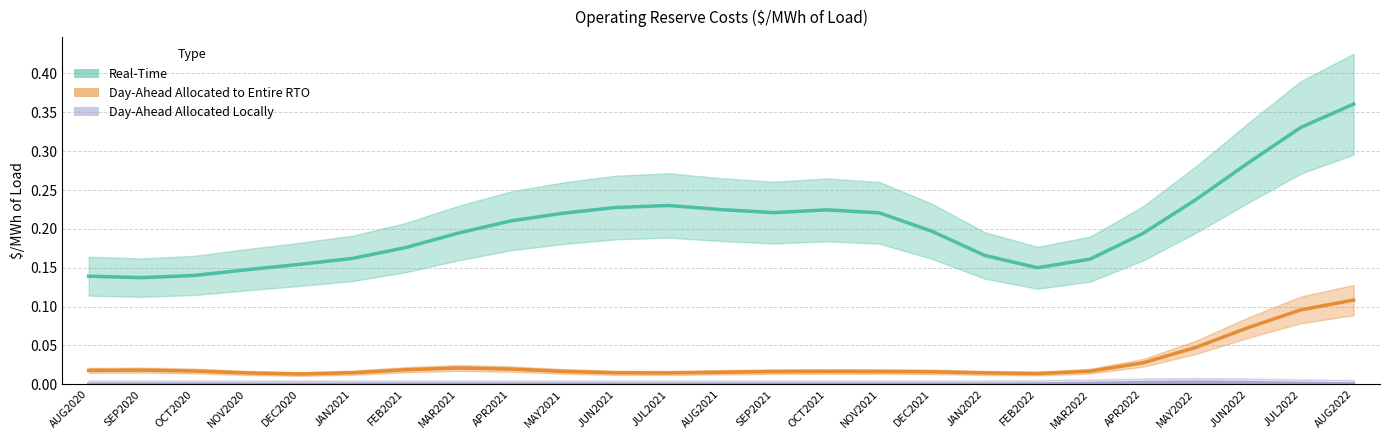

Which series has the largest range (max minus min)?

Real-Time